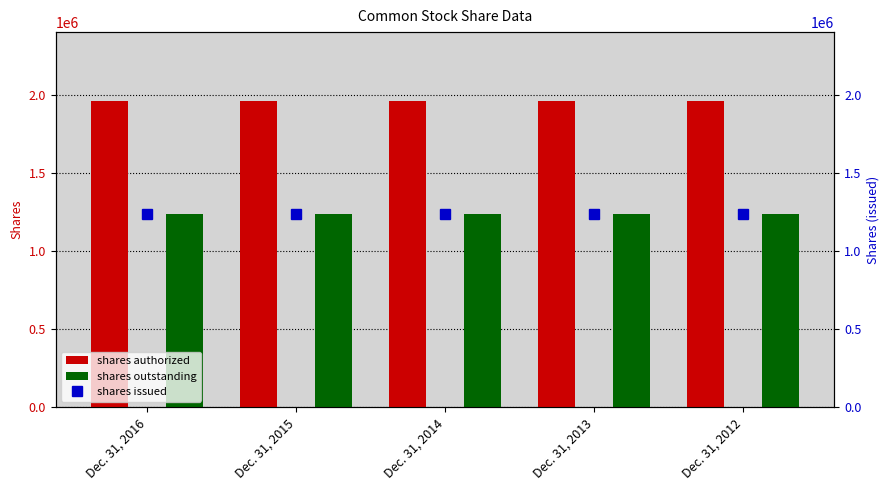

What is the value of the shares outstanding bar at the 2nd from the left?

1236744